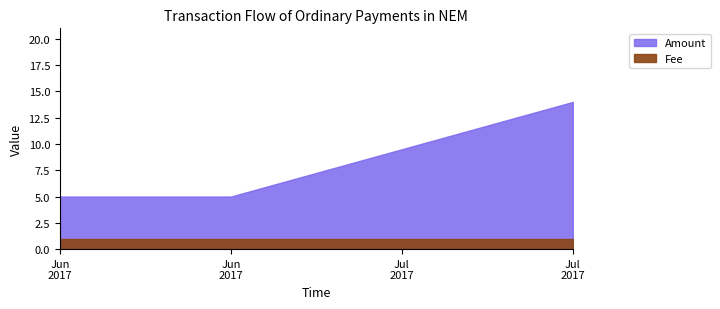

At which label is Fee closest to 1?

2017-07-03